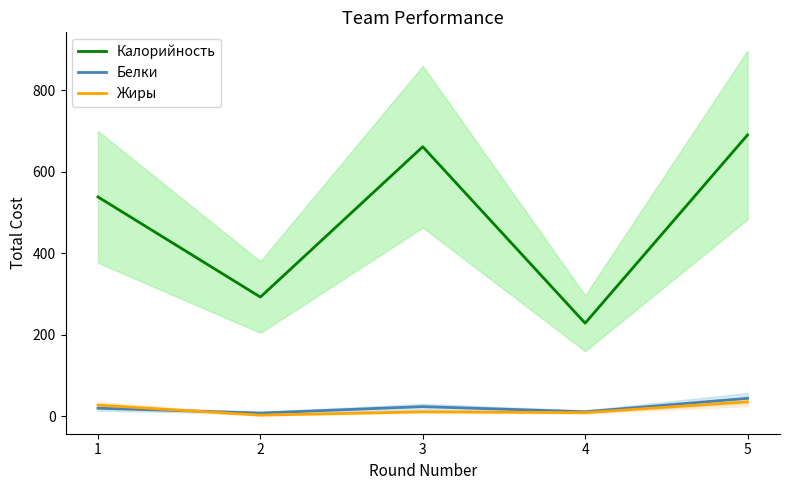

True or false: Калорийность and Жиры intersect in this chart.

False